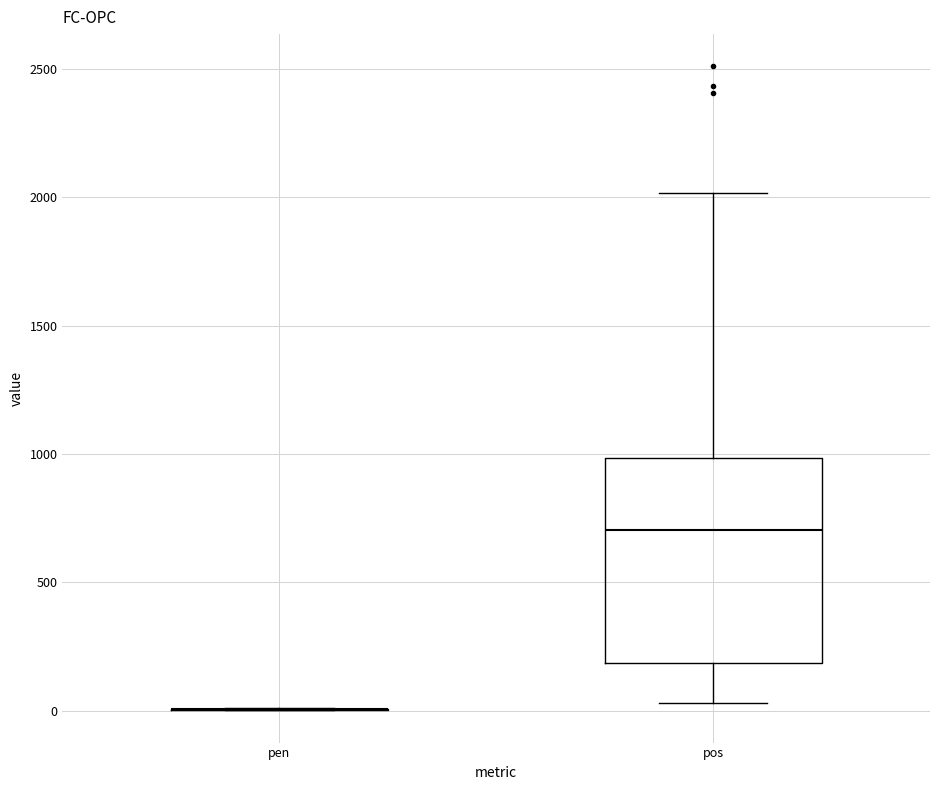

Reading left to right, read every box against the y-axis: the position of its median line, the range the box covers, and the ends of its whiskers. The values are not printed on the chart, so give them approximately, as read against the axis.

pen: box collapsed to a line at 0, whiskers 0 to 0
pos: median 700, box 200 to 1000, whiskers 50 to 2000